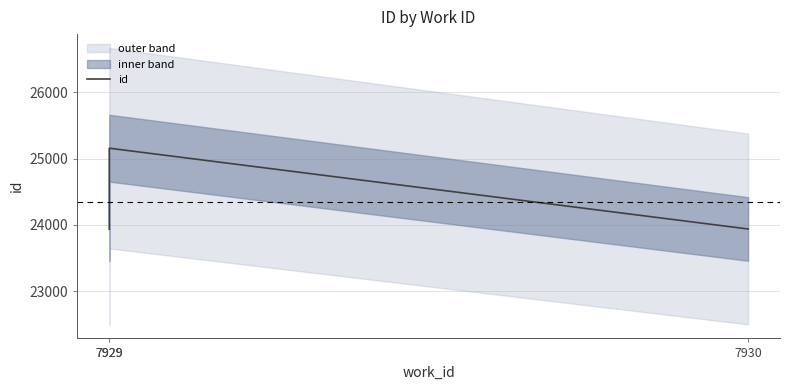

What is the smallest value displayed?

23936